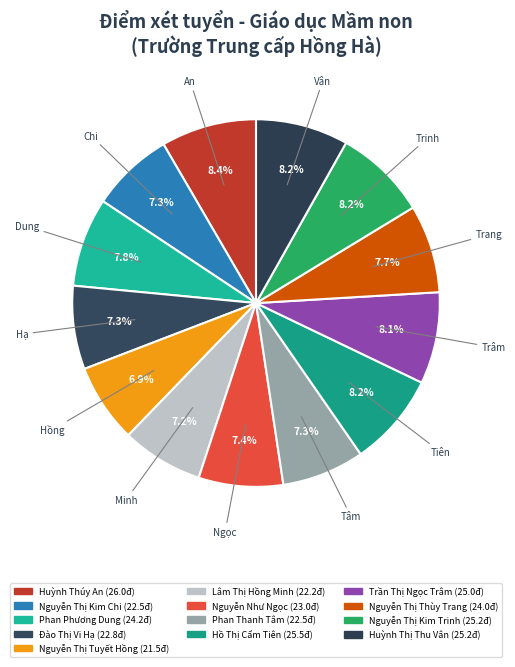

How many slices are in this pie chart?

13